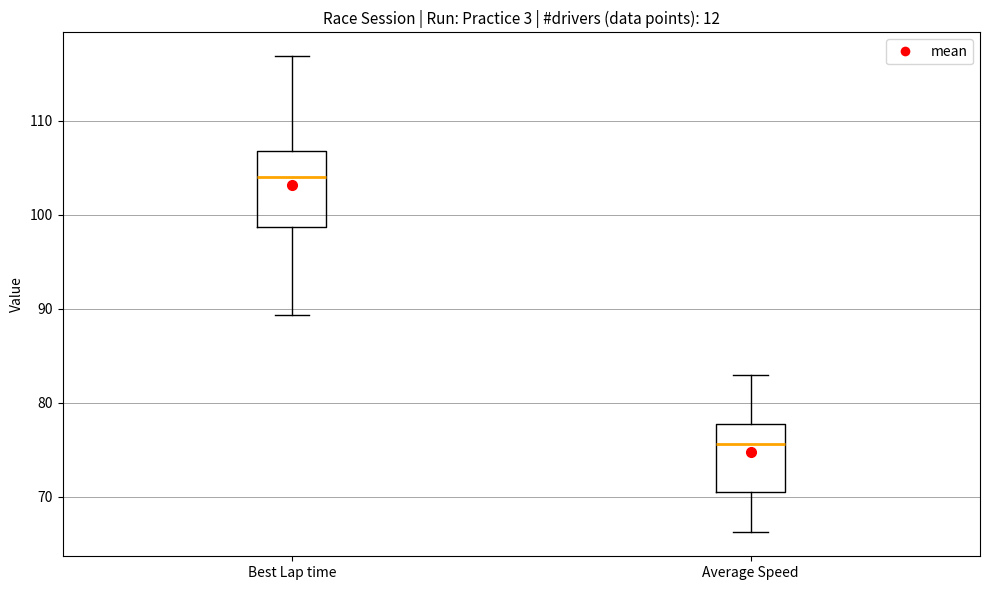

Reading left to right, transcribe this box plot: for each box, give where its median line is, the range the box spans, and where its two whiskers end, as read against the y-axis. The values are not printed on the chart, so give them approximately, as read against the axis.

Best Lap time: median 104, box 99 to 107, whiskers 89 to 117
Average Speed: median 76, box 70 to 78, whiskers 66 to 83